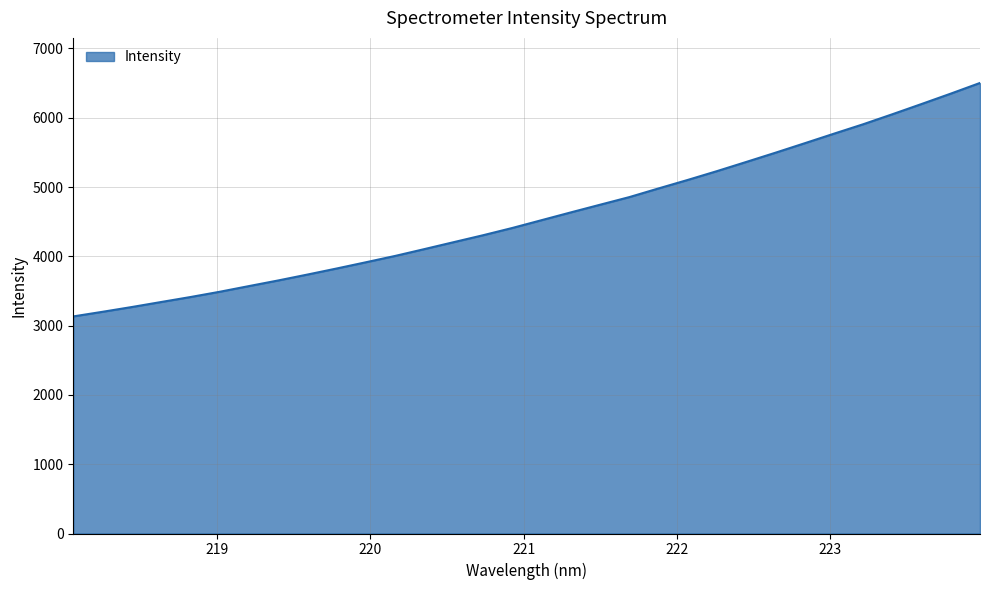

What is the greatest value displayed?

6502.7